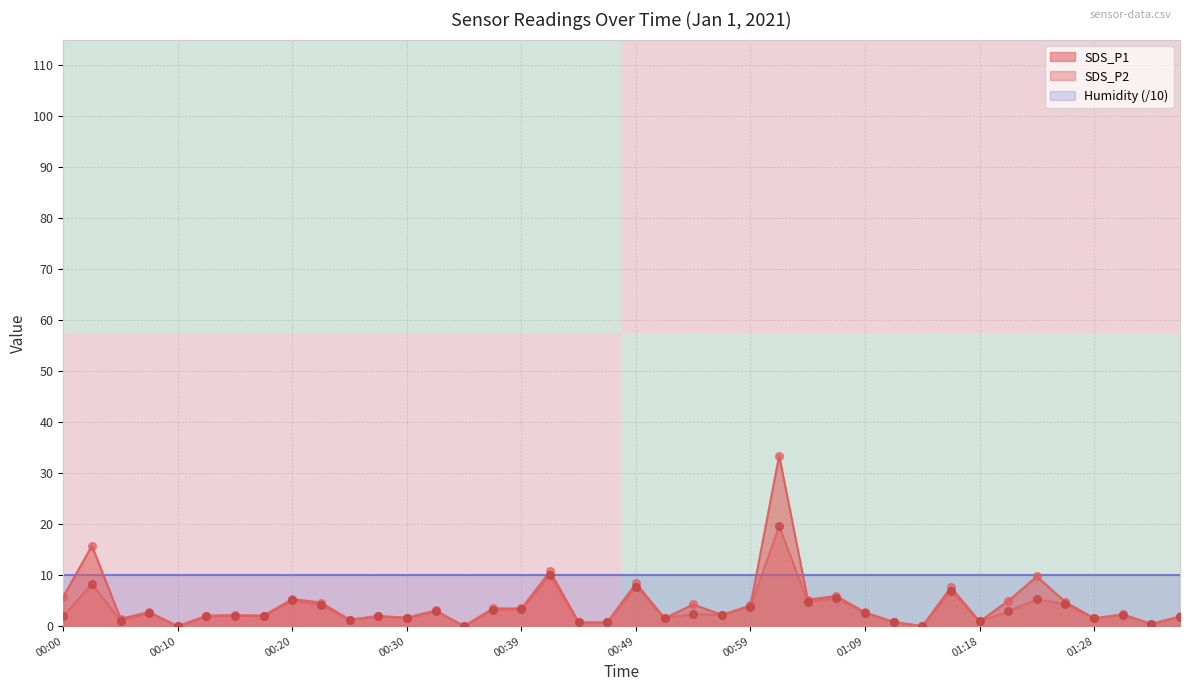

The value of SDS_P1 at 00:49 is 4.7. True or false?

False